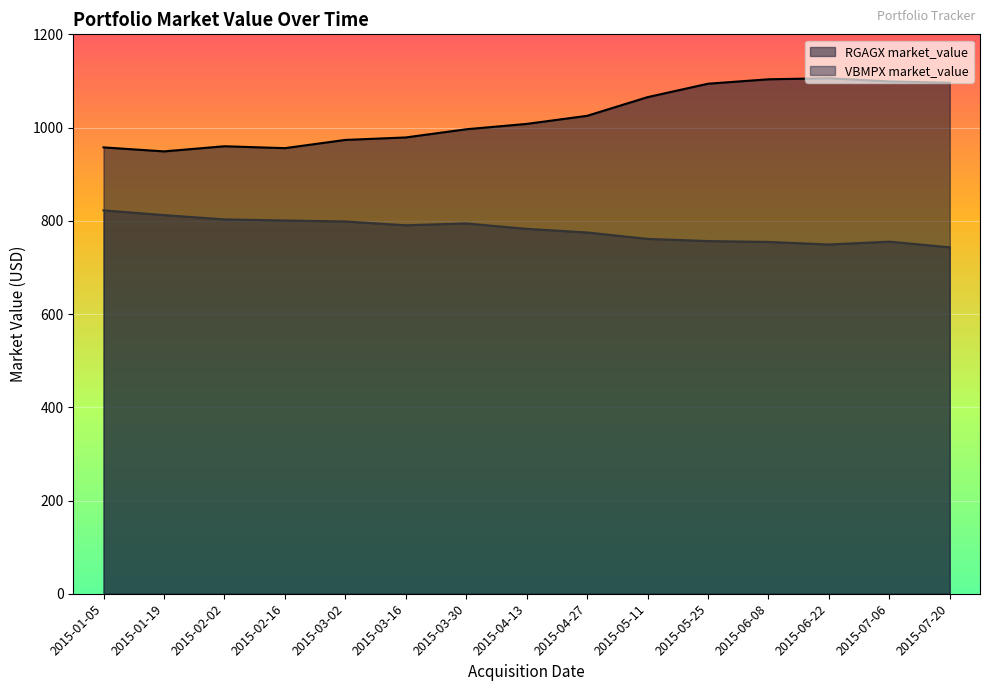

Reading left to right, list all the values displayed in this chart.

RGAGX market_value: 957.5	948.9	959.9	955.9	973.5	978.8	996.4	1007.9	1025.2	1065.2	1094.1	1103.6	1105.8	1099.0	1096.2
VBMPX market_value: 822.4	812.3	803.1	800.7	798.6	790.4	794.3	782.8	775.0	761.2	756.6	754.7	749.2	755.3	743.1